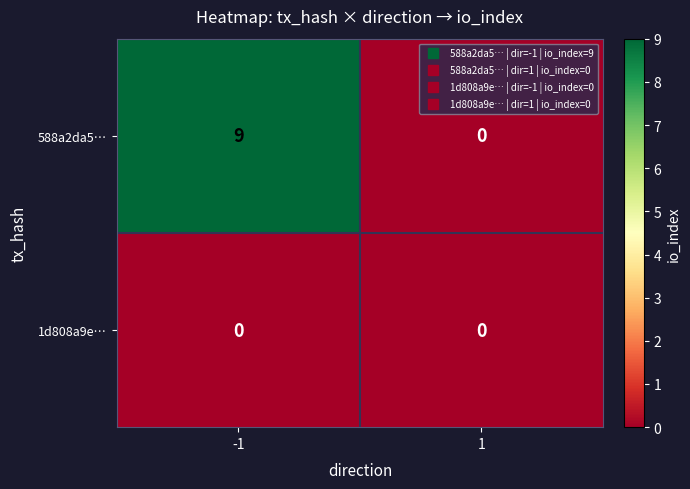

Which series has the largest total across all categories?

588a2da5…